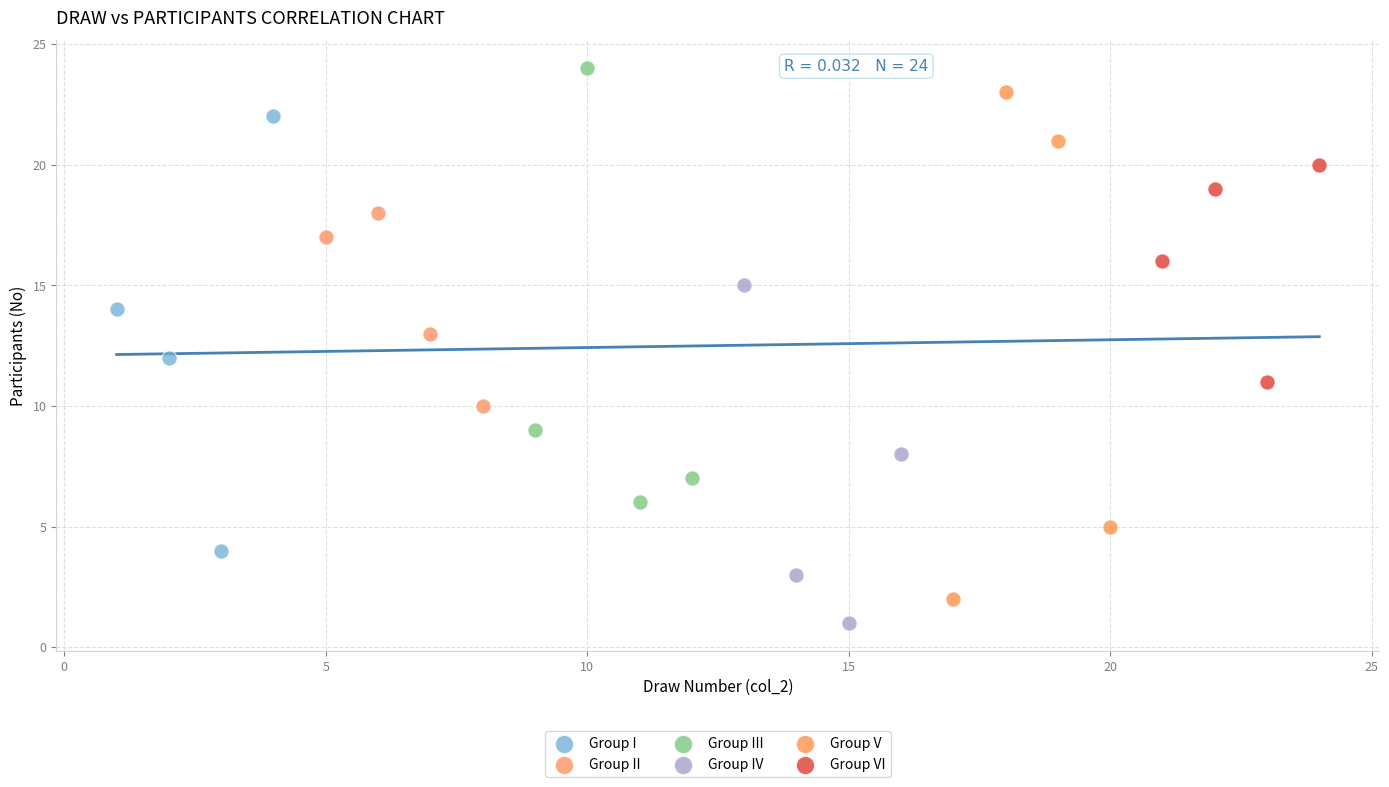

Which series reaches the maximum Y coordinate?

Group III